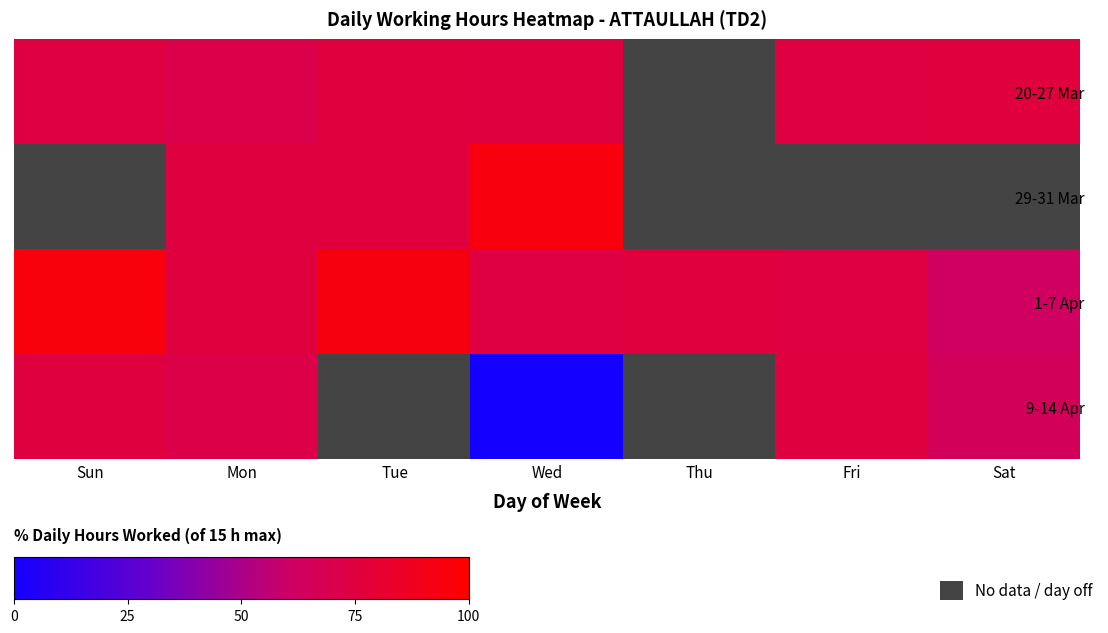

How many distinct data groups are displayed?

4